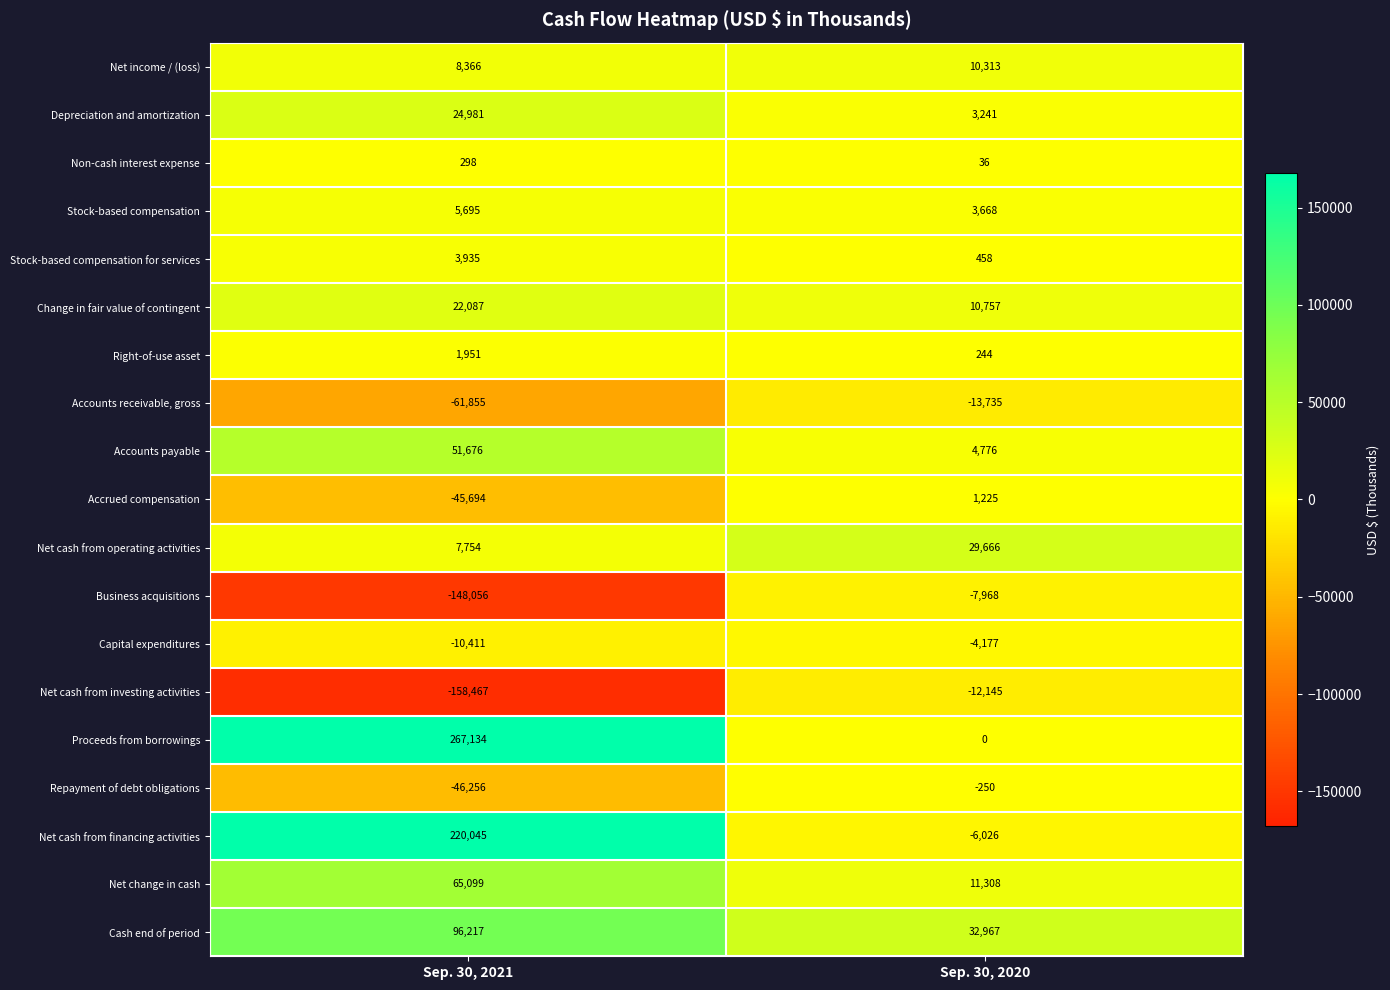

What is the sum of all Depreciation and amortization values?

28222